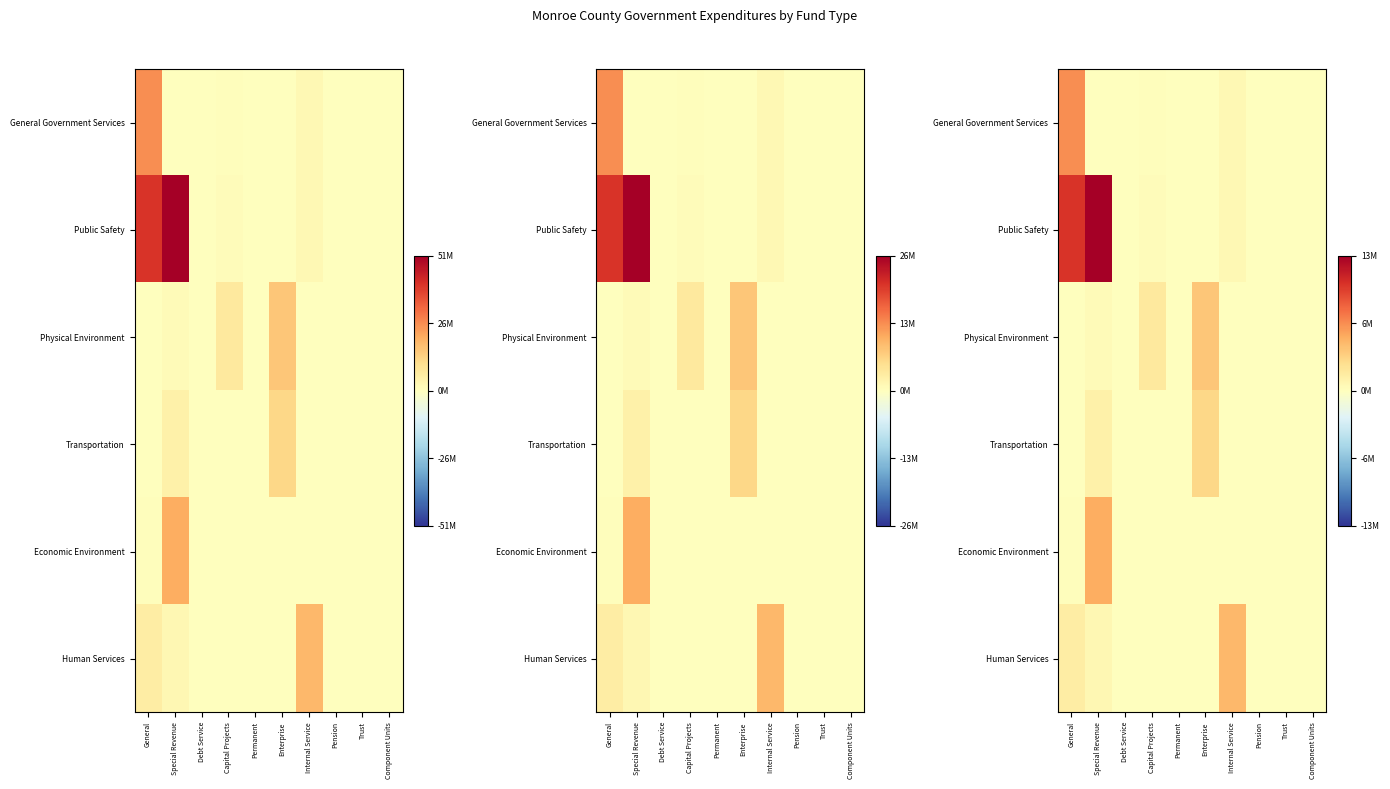

At which label does Economic Environment reach its minimum?

Debt Service